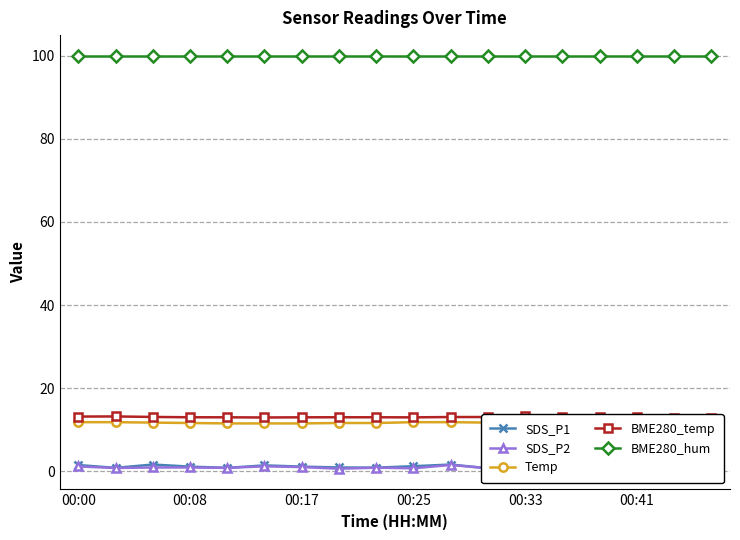

Is the value of Temp at 00:33 greater than the value of BME280_hum at 15?

No